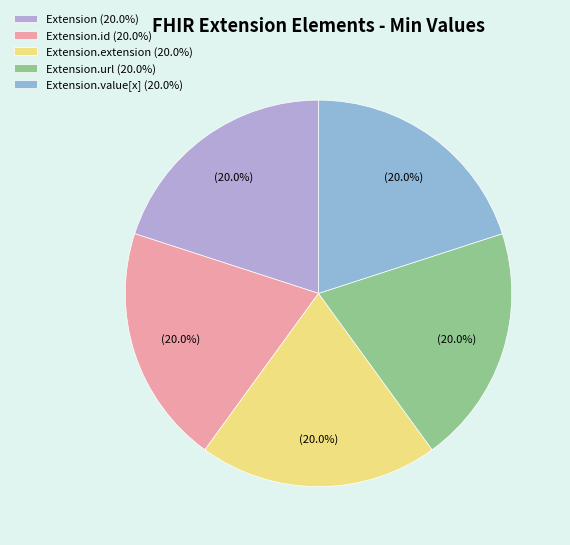

What is the largest slice in the pie chart?

Extension.url